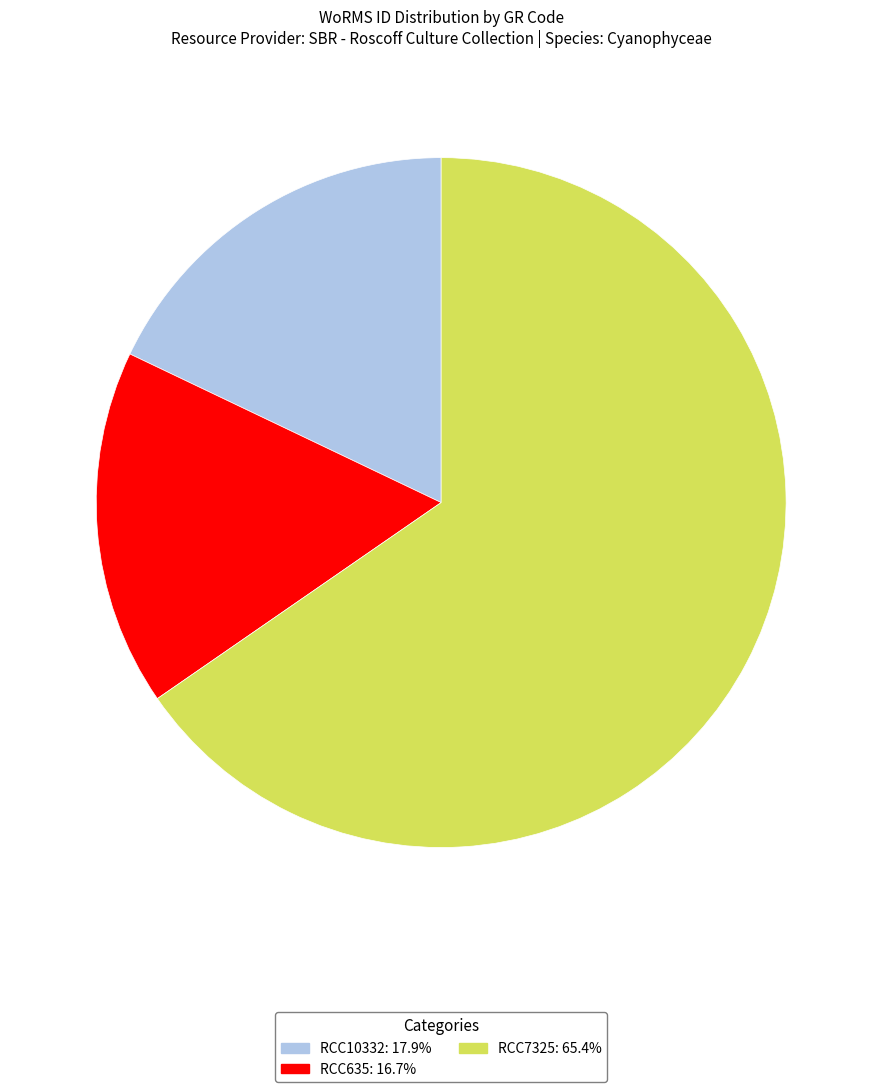

Combined, do RCC635 and RCC7325 account for over 50%?

Yes